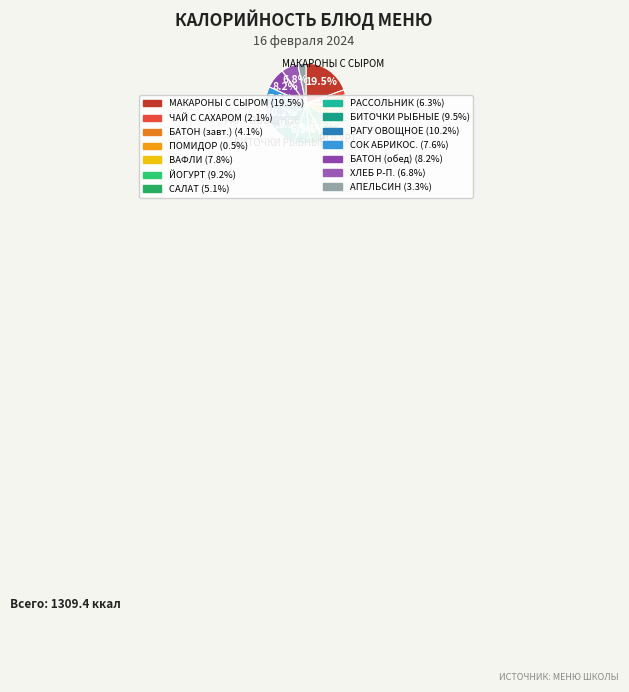

How many segments does this pie chart have?

14